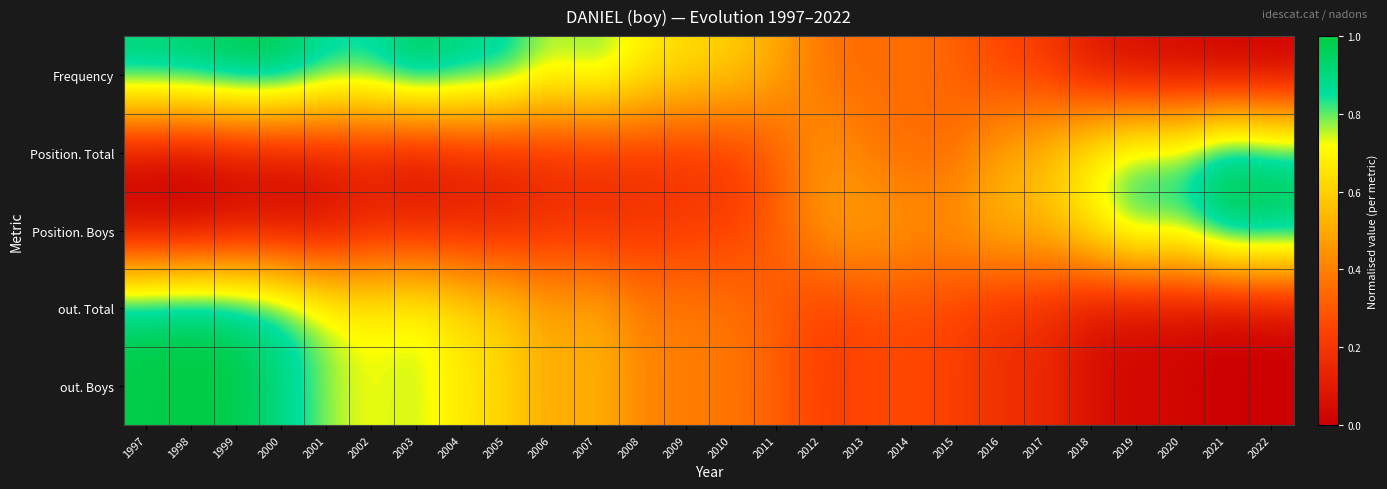

Reading left to right, list all the values displayed in this chart.

Frequency: 1997=0.9	1998=1.0	1999=1.0	2000=1.0	2001=0.9	2002=0.9	2003=1.0	2004=0.9	2005=0.9	2006=0.8	2007=0.8	2008=0.7	2009=0.6	2010=0.6	2011=0.5	2012=0.4	2013=0.3	2014=0.4	2015=0.3	2016=0.2	2017=0.2	2018=0.1	2019=0.0	2020=0.0	2021=0.0	2022=0.0
Position. Total: 1997=0.0	1998=0.0	1999=0.0	2000=0.0	2001=0.1	2002=0.1	2003=0.0	2004=0.1	2005=0.1	2006=0.2	2007=0.2	2008=0.2	2009=0.2	2010=0.2	2011=0.3	2012=0.5	2013=0.4	2014=0.3	2015=0.4	2016=0.5	2017=0.6	2018=0.7	2019=0.8	2020=0.8	2021=1.0	2022=0.9
Position. Boys: 1997=0.0	1998=0.0	1999=0.0	2000=0.0	2001=0.0	2002=0.1	2003=0.1	2004=0.1	2005=0.1	2006=0.2	2007=0.2	2008=0.2	2009=0.2	2010=0.2	2011=0.3	2012=0.5	2013=0.5	2014=0.5	2015=0.5	2016=0.5	2017=0.5	2018=0.7	2019=0.9	2020=0.8	2021=1.0	2022=1.0
out. Total: 1997=1.0	1998=1.0	1999=1.0	2000=0.9	2001=0.8	2002=0.7	2003=0.8	2004=0.7	2005=0.6	2006=0.5	2007=0.5	2008=0.4	2009=0.4	2010=0.4	2011=0.3	2012=0.2	2013=0.3	2014=0.3	2015=0.2	2016=0.2	2017=0.2	2018=0.1	2019=0.0	2020=0.0	2021=0.0	2022=0.0
out. Boys: 1997=1.0	1998=1.0	1999=1.0	2000=0.9	2001=0.8	2002=0.7	2003=0.8	2004=0.7	2005=0.6	2006=0.5	2007=0.5	2008=0.4	2009=0.4	2010=0.4	2011=0.3	2012=0.2	2013=0.3	2014=0.3	2015=0.2	2016=0.2	2017=0.2	2018=0.1	2019=0.0	2020=0.0	2021=0.0	2022=0.0